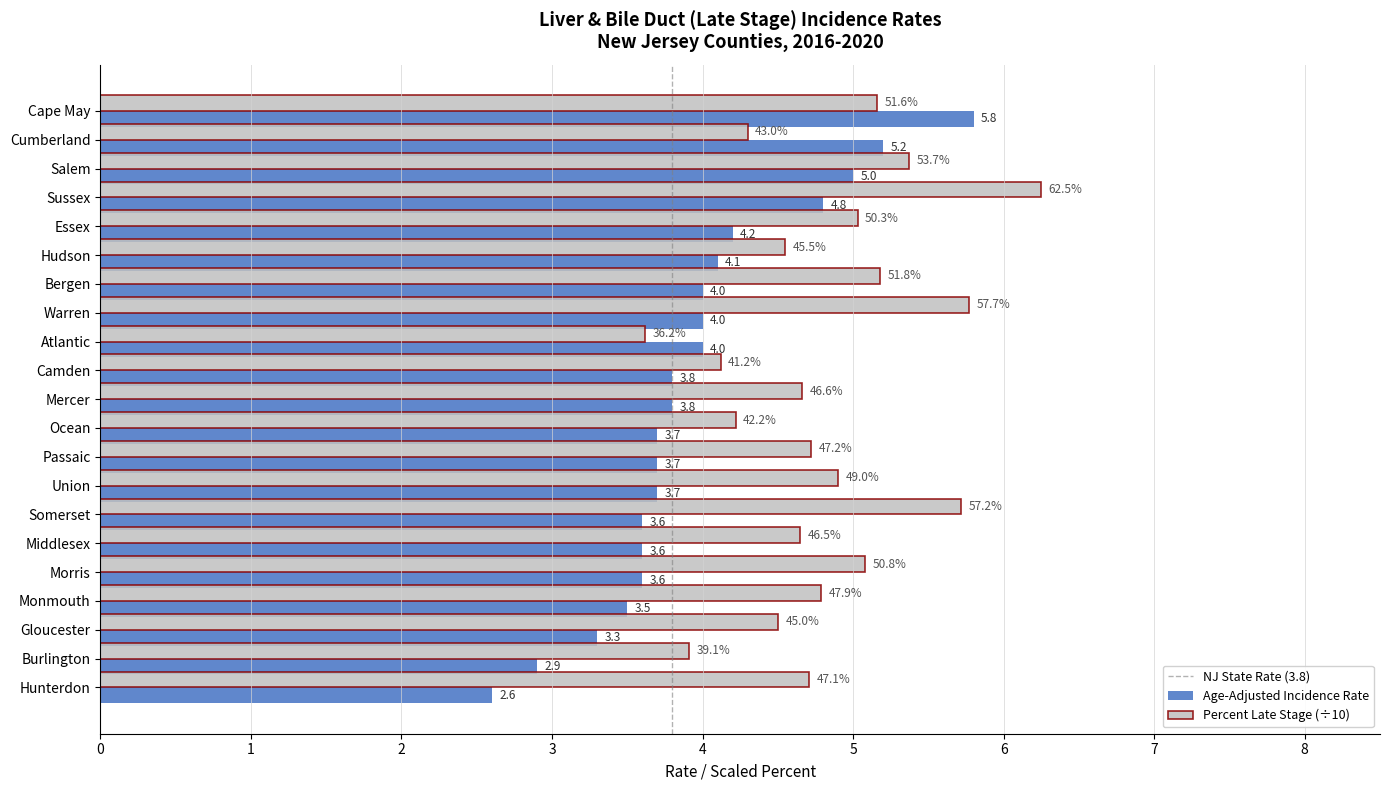

Rank the series by their maximum value, from highest to lowest.

Percent Late Stage (÷10), Age-Adjusted Incidence Rate